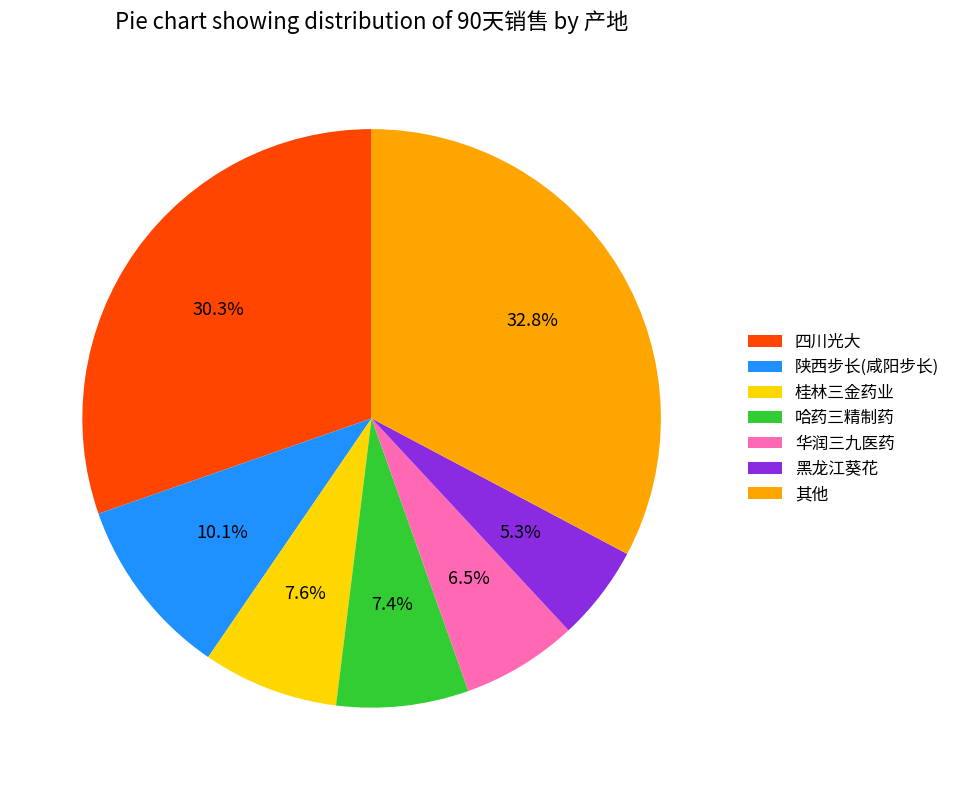

Which slice is the largest?

其他